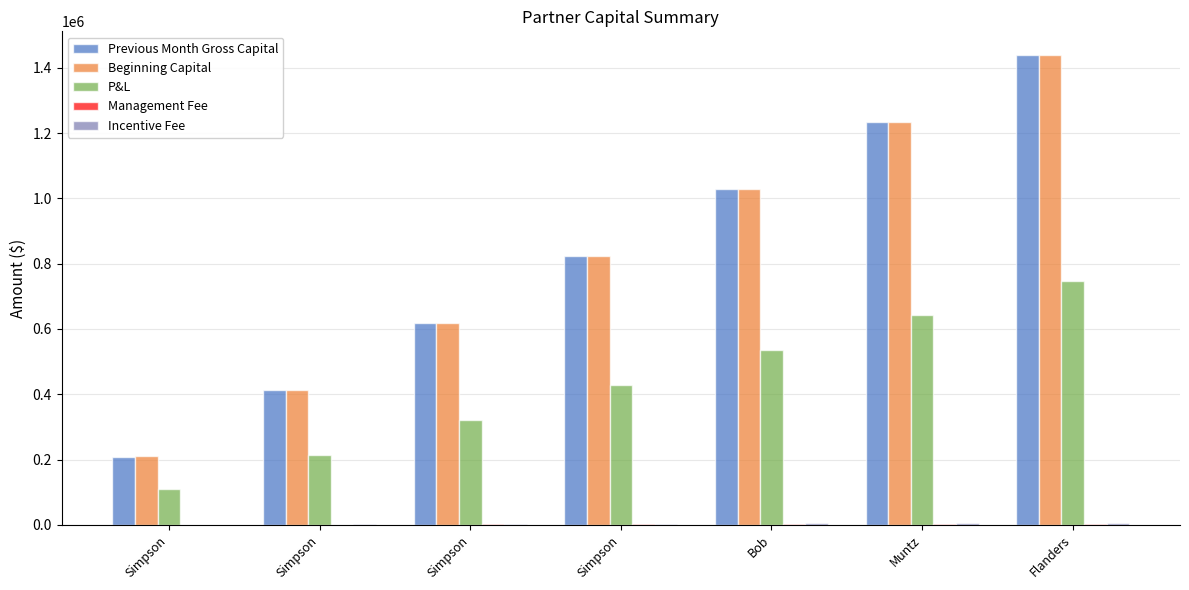

What is the difference between the second highest and minimum values in the Previous Month Gross Capital series?

1024913.0